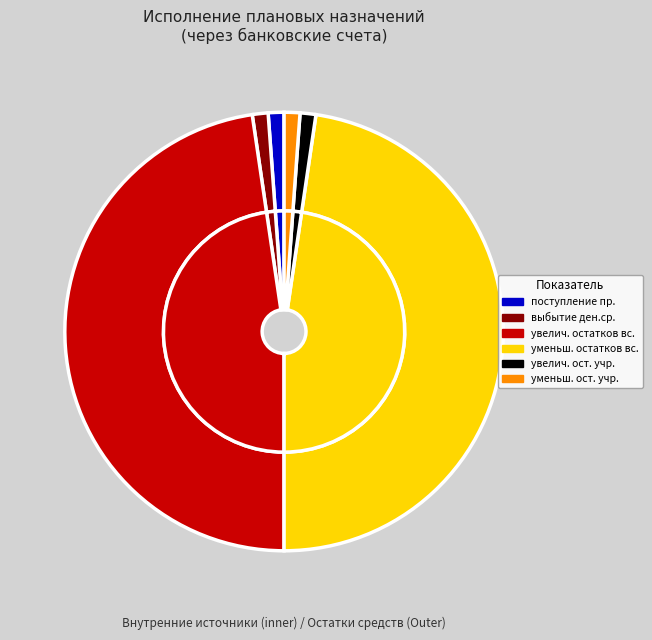

Which category has the smallest portion of the pie?

поступление денежных средств прочие